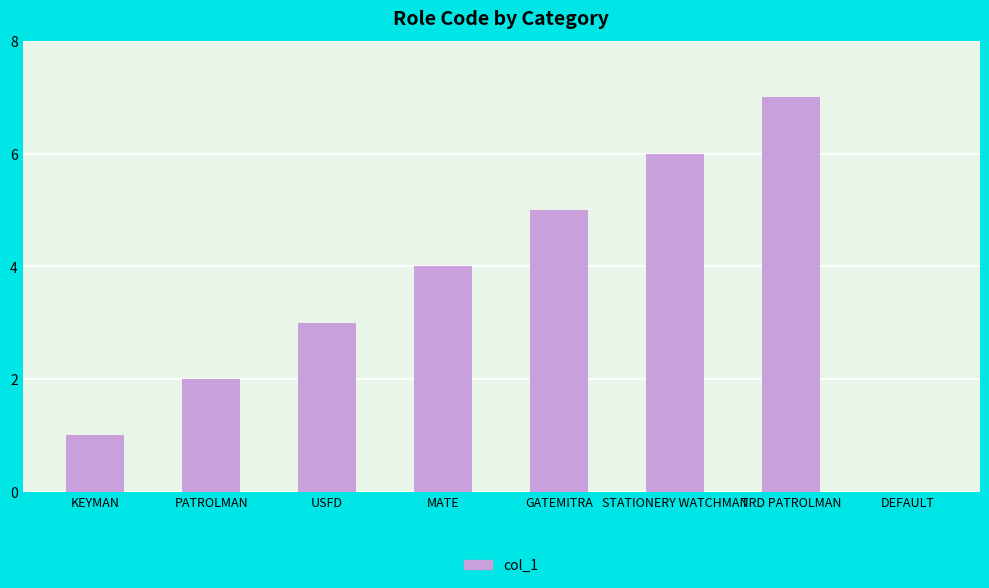

What is the approximate value at TRD PATROLMAN?

7